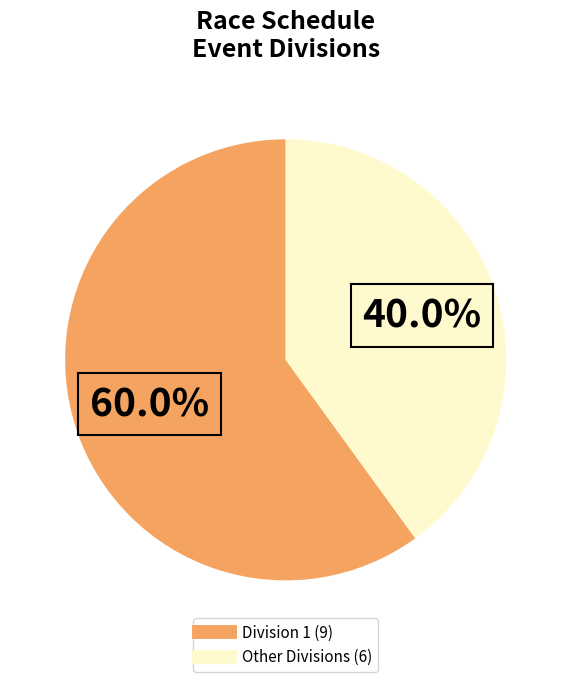

Count the number of slices in the pie.

2